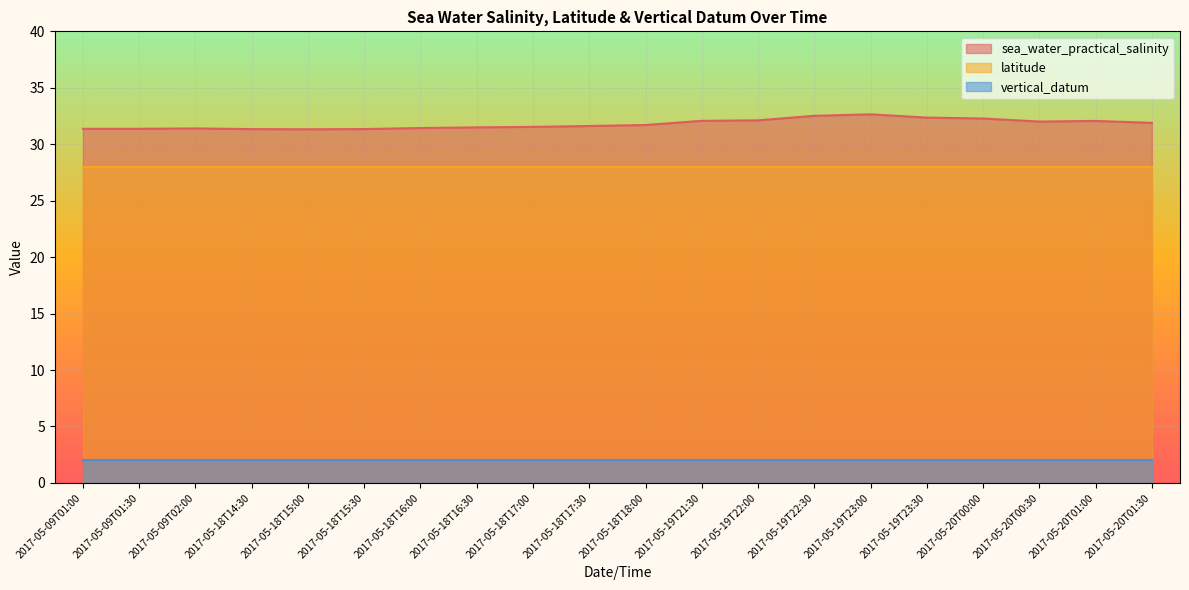

Which series has the widest spread of values?

sea_water_practical_salinity